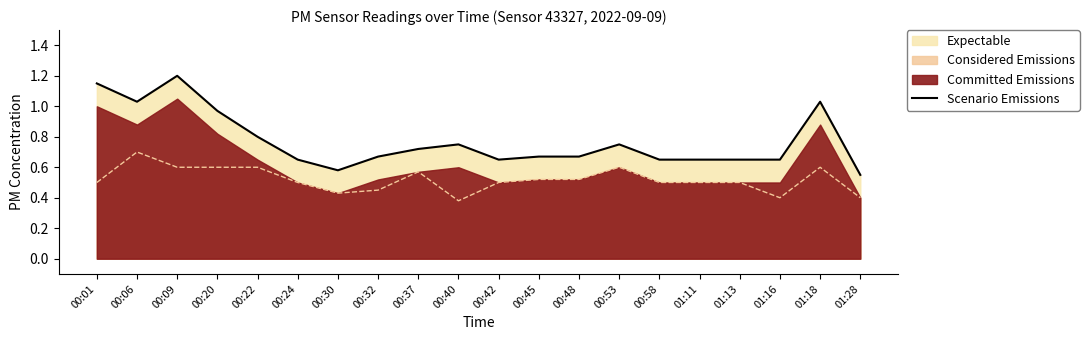

What position from the right is 01:13?

4